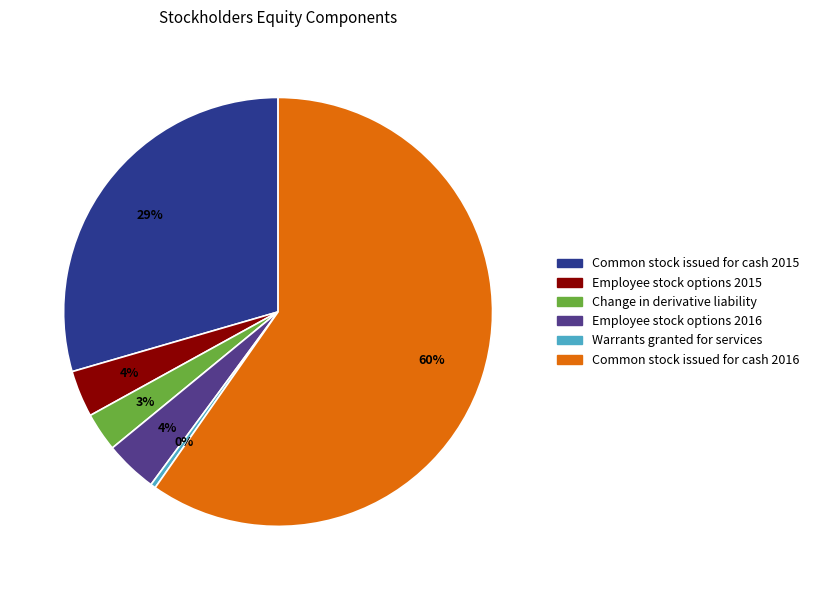

To the nearest percent, what is the combined percentage of Employee stock options 2016 and Change in derivative liability?

7%